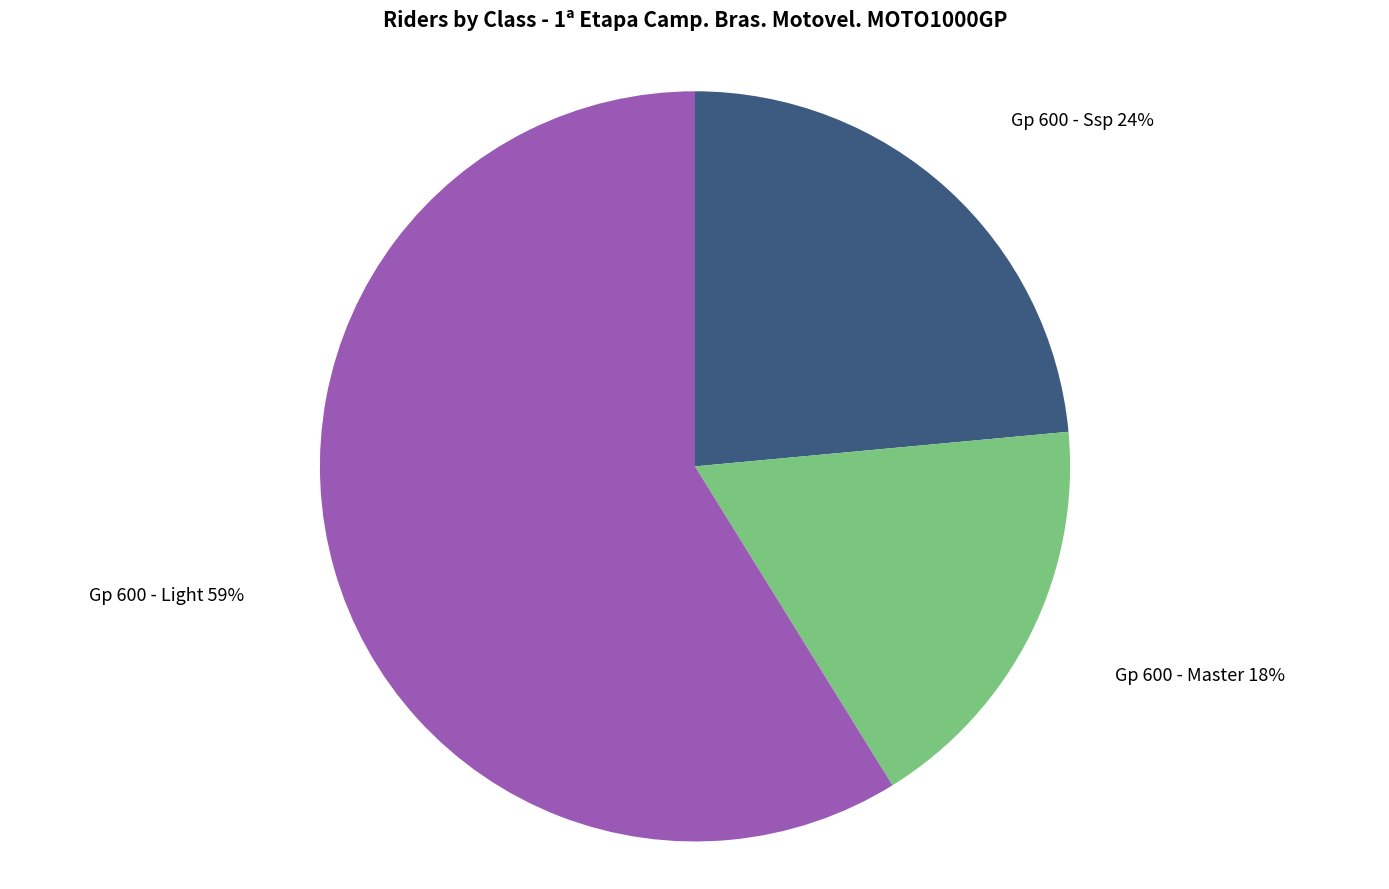

Is there any slice that represents more than half of the pie?

Yes